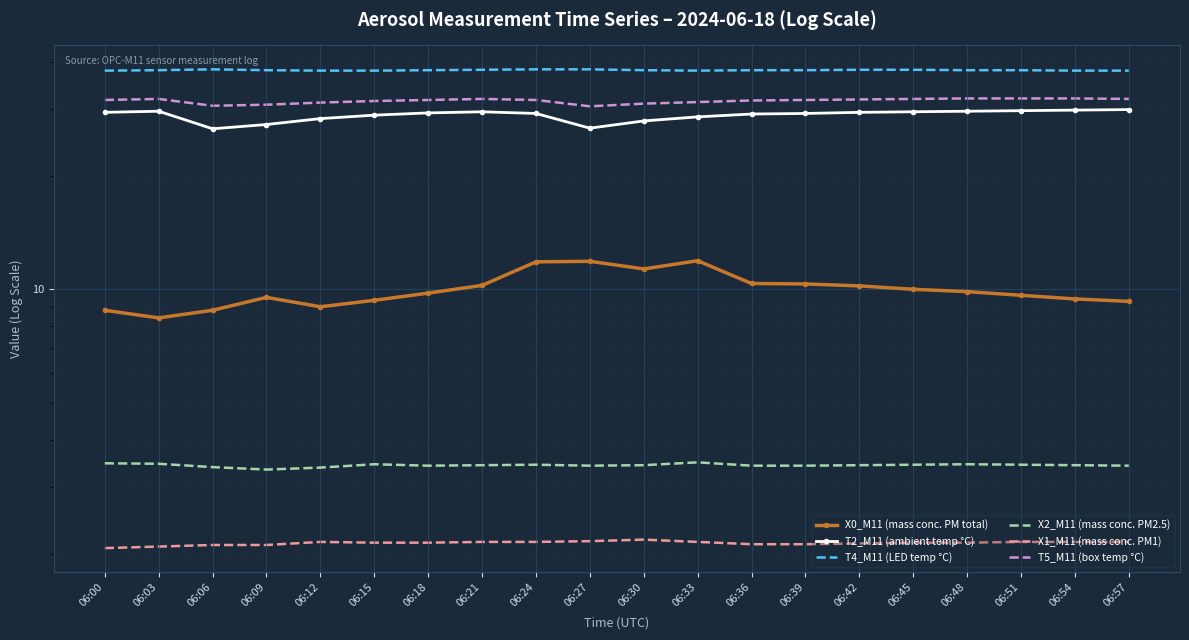

What is the minimum value for X0_M11 (mass conc. PM total)?

8.4